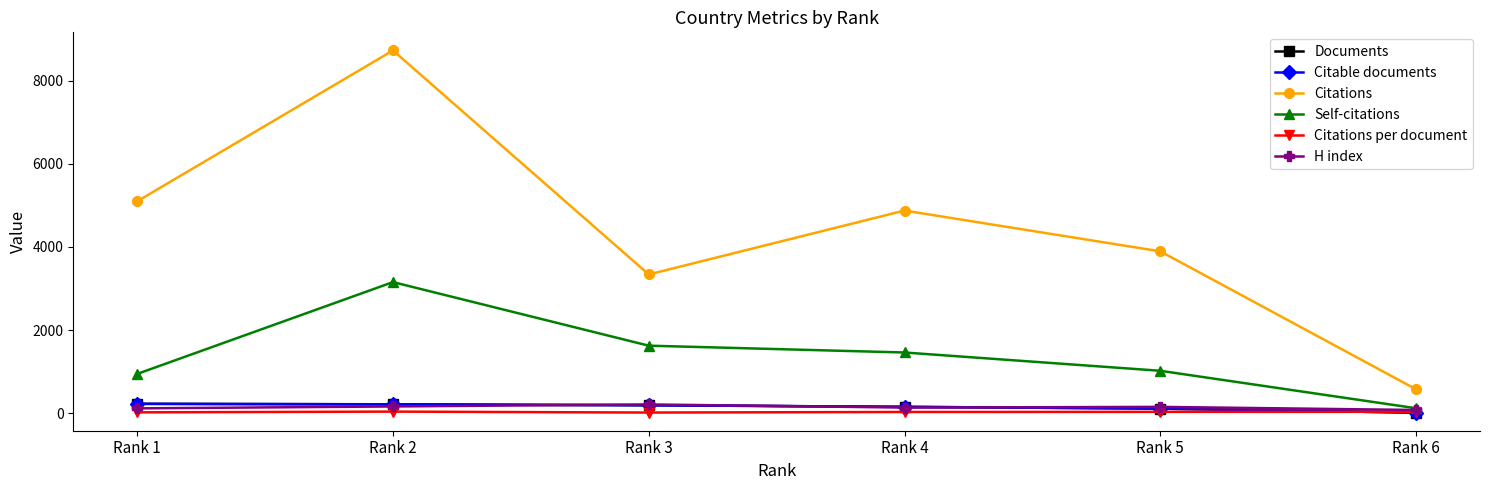

What is the spread (max minus min) of values at Rank 5?

3860.5